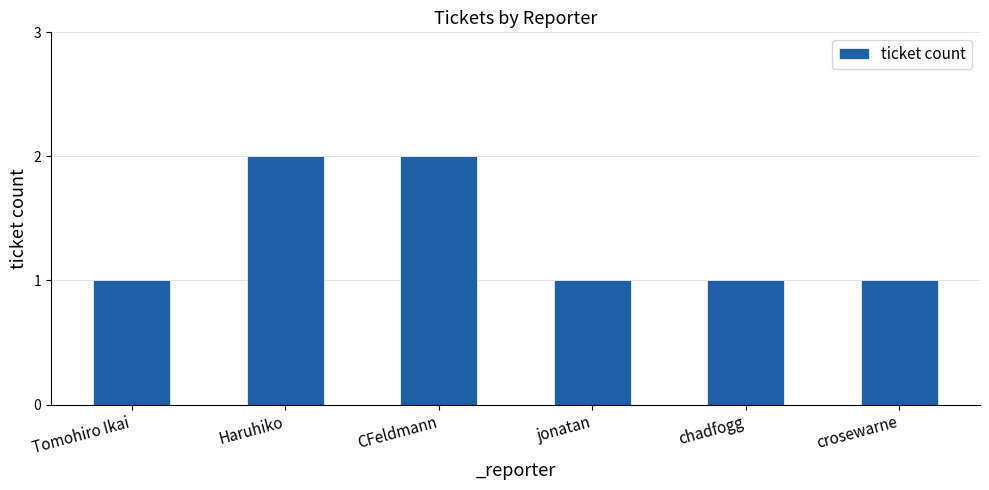

What is the label of the 5th bar from the right?

Haruhiko